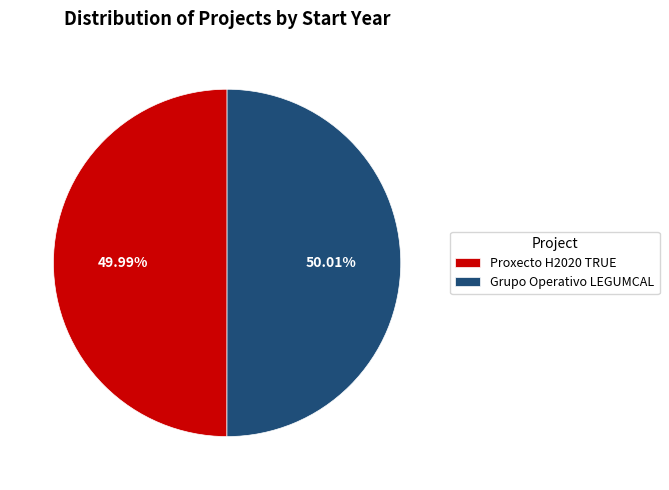

What percentage is NOT represented by Proxecto H2020 TRUE?

50.0%